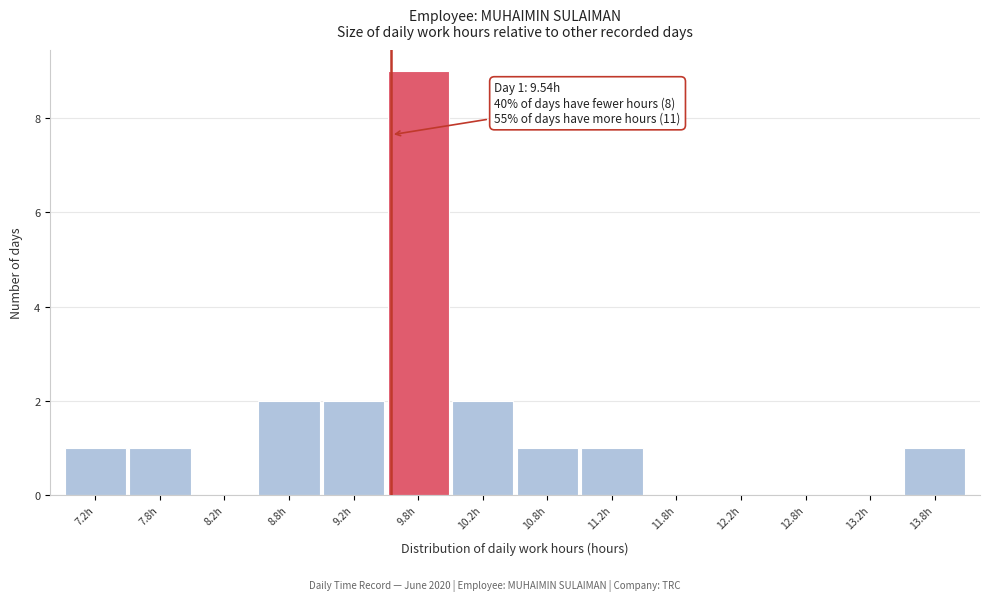

Over which range of the x-axis is the bar tallest?

9.5 to 10.0